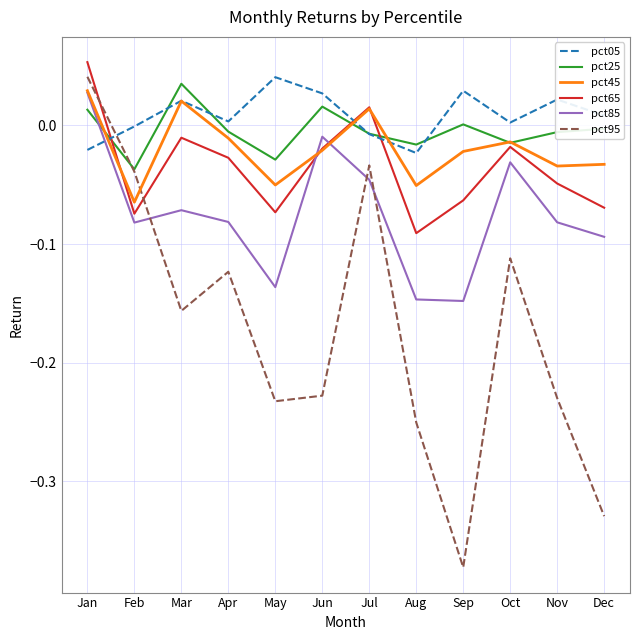

Is the value of pct65 at Feb greater than the value of pct05 at Oct?

No